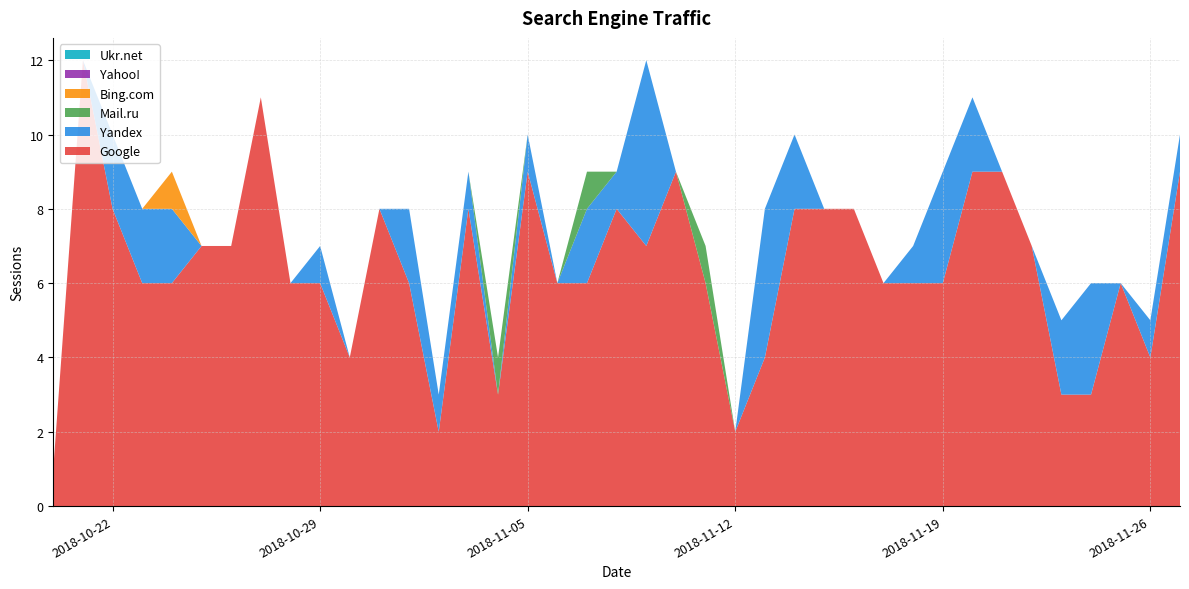

Reading left to right, what are all the values shown in this chart?

Google: 1	12	8	6	6	7	7	11	6	6	4	8	6	2	8	3	9	6	6	8	7	9	6	2	4	8	8	8	6	6	6	9	9	7	3	3	6	4	9
Yandex: 0	0	2	2	2	0	0	0	0	1	0	0	2	1	1	0	1	0	2	1	5	0	0	0	4	2	0	0	0	1	3	2	0	0	2	3	0	1	1
Mail.ru: 0	0	0	0	0	0	0	0	0	0	0	0	0	0	0	1	0	0	1	0	0	0	1	0	0	0	0	0	0	0	0	0	0	0	0	0	0	0	0
Bing.com: 0	0	0	0	1	0	0	0	0	0	0	0	0	0	0	0	0	0	0	0	0	0	0	0	0	0	0	0	0	0	0	0	0	0	0	0	0	0	0
Yahoo!: 0	0	0	0	0	0	0	0	0	0	0	0	0	0	0	0	0	0	0	0	0	0	0	0	0	0	0	0	0	0	0	0	0	0	0	0	0	0	0
Ukr.net: 0	0	0	0	0	0	0	0	0	0	0	0	0	0	0	0	0	0	0	0	0	0	0	0	0	0	0	0	0	0	0	0	0	0	0	0	0	0	0